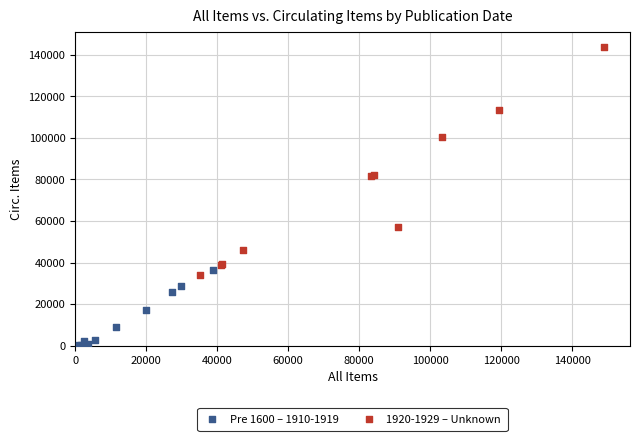

Which series has the largest Y range (max minus min)?

1920-1929 – Unknown